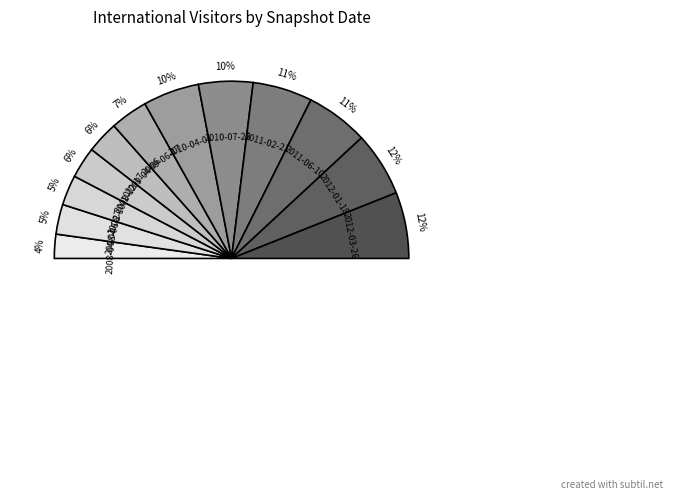

To the nearest percent, what portion does 2009-06-17 represent?

7%